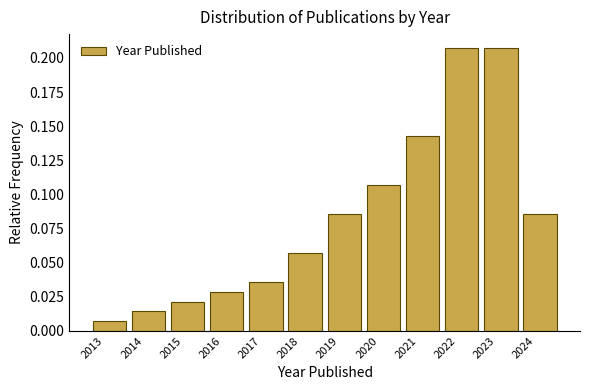

How tall is the bar that spans 2013 to 2014 on the x-axis? The values are not printed on the chart, so give them approximately, as read against the axis.

0.005